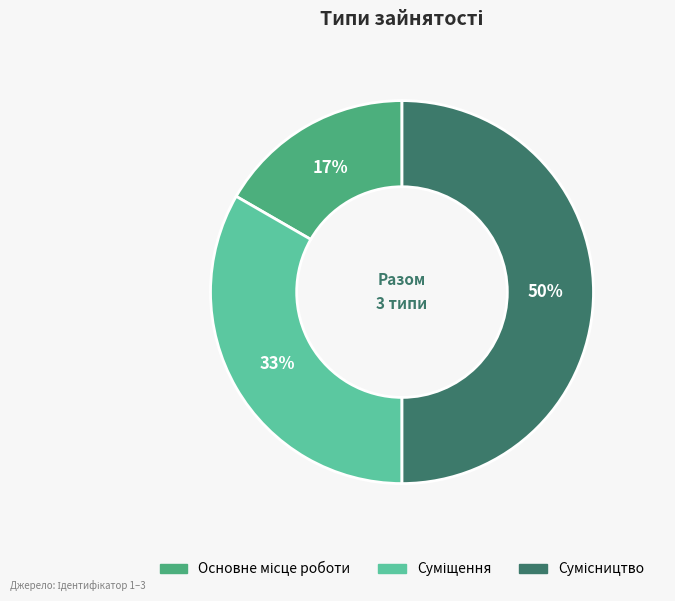

To the nearest percent, what is the average slice percentage?

33%